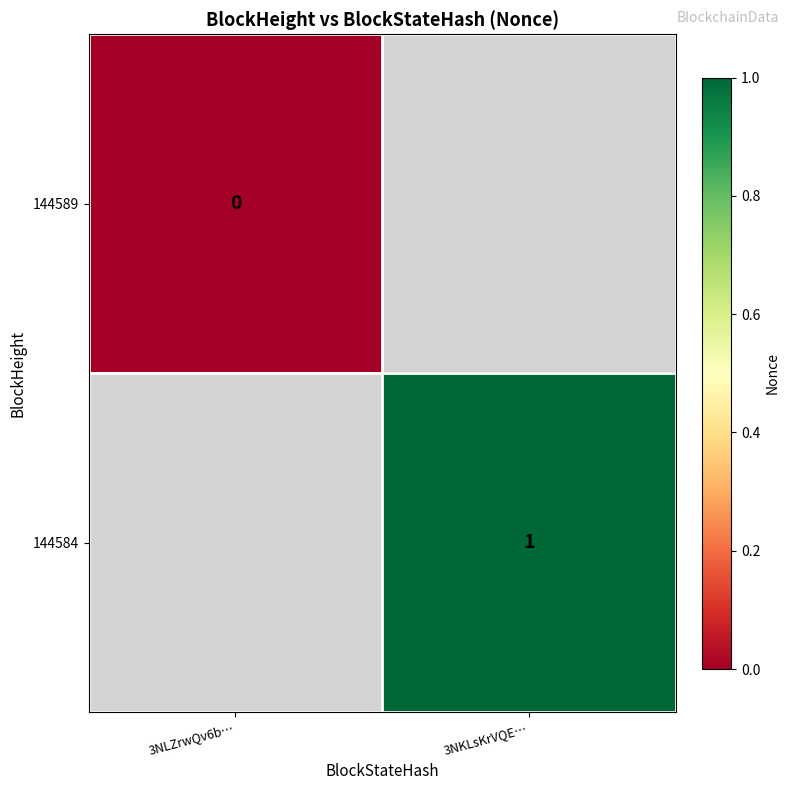

Is it true that 144584 equals 2 at 3NKLsKrVQE…?

False